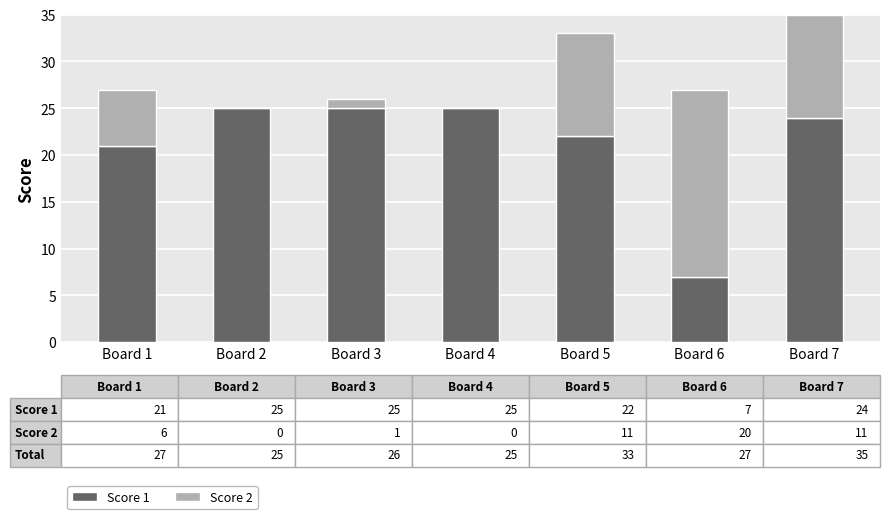

At which category is the sum across all series the highest?

Board 7